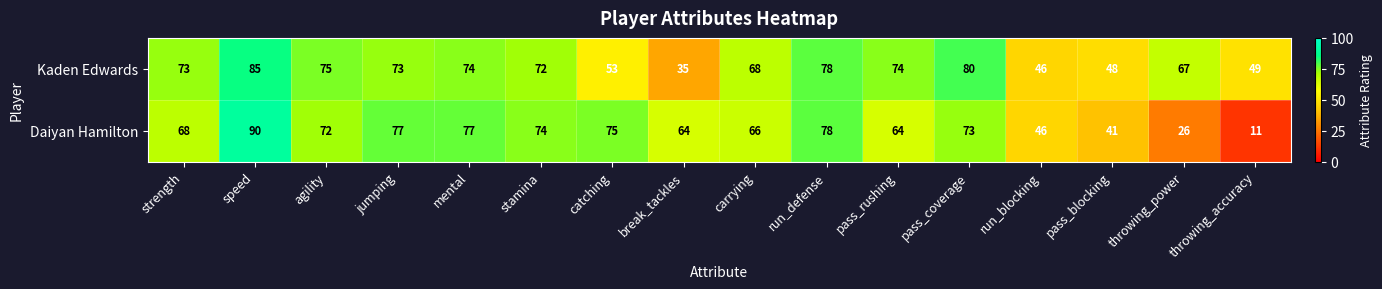

True or false: Kaden Edwards has a value of 80 at catching.

False